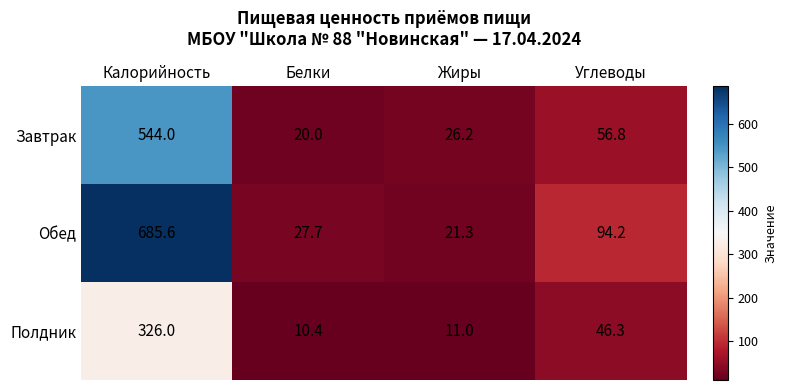

At which label does Обед first exceed 94?

Калорийность